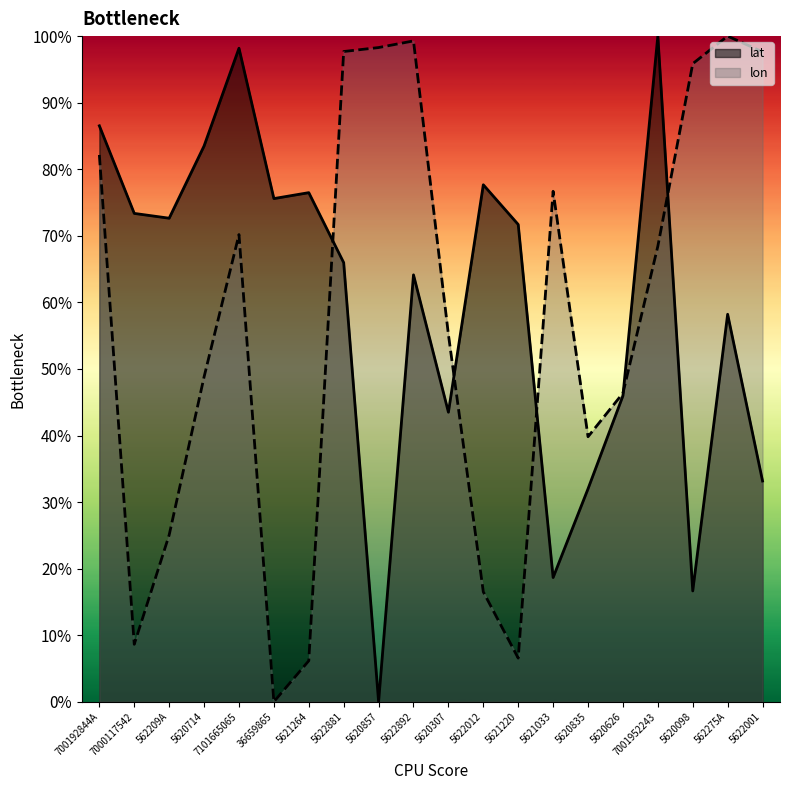

In lon, how many points are lower than both neighbors (excluding endpoints)?

4